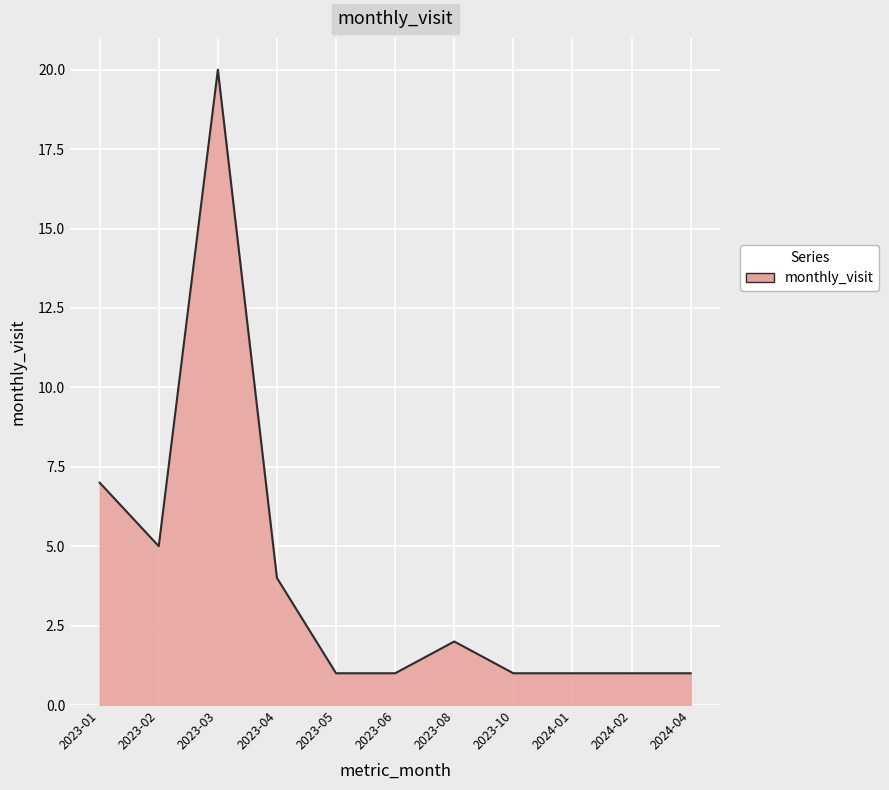

What position from the left is 2023-01?

1